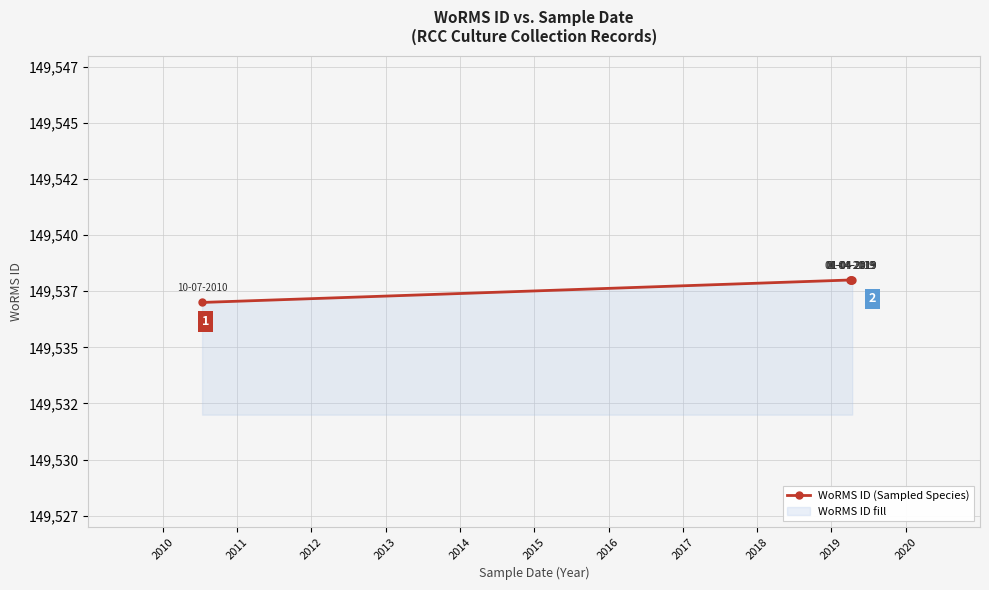

How many categories are shown in the chart?

5